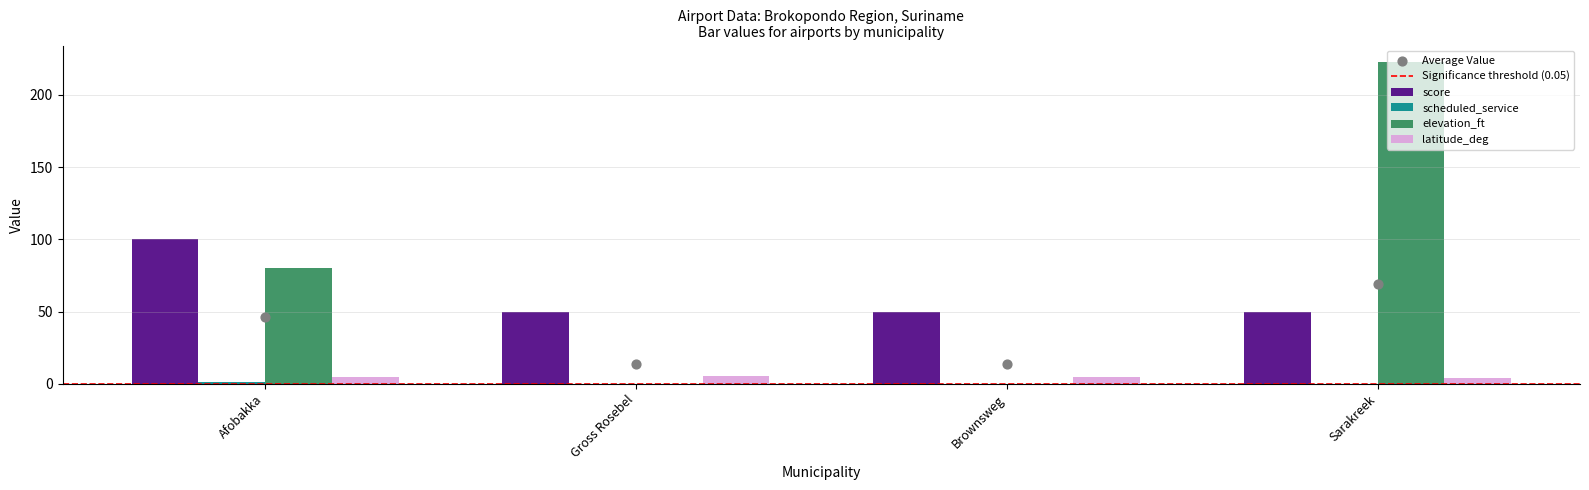

At how many categories does at least one series exceed 186?

1